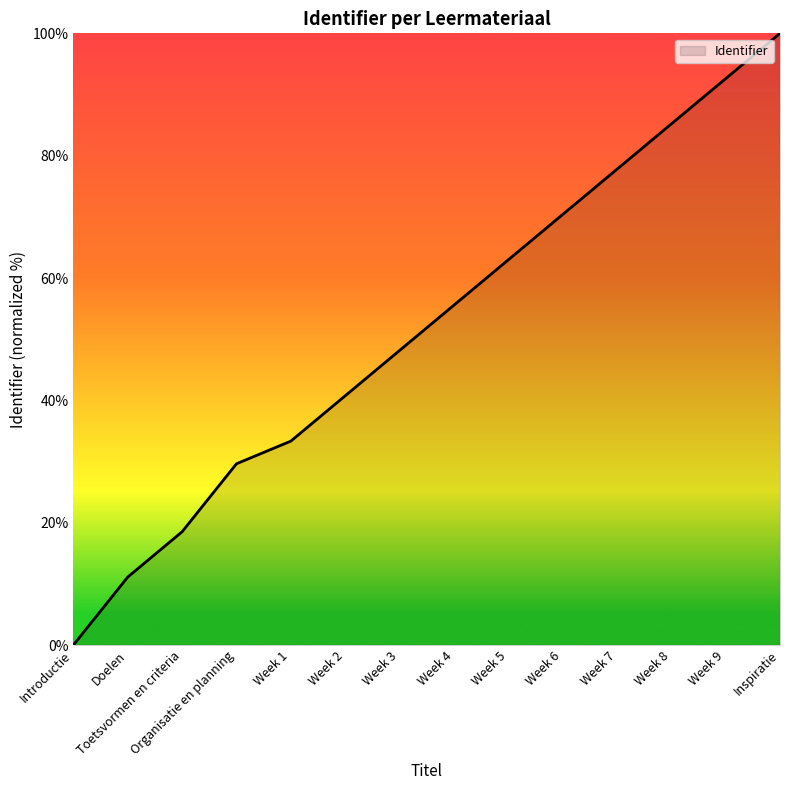

True or false: the data shows 48.1 at Week 3.

True